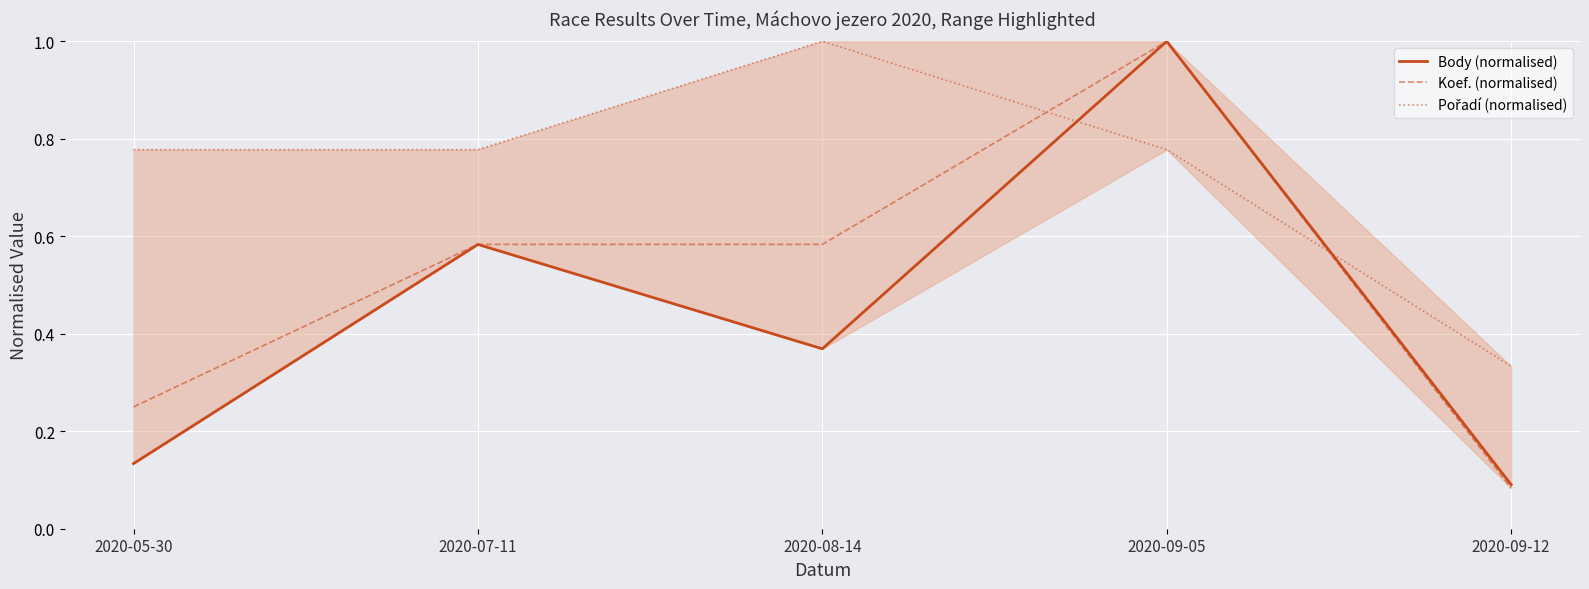

Read the Koef. (normalised) value at 2020-09-12.

0.1